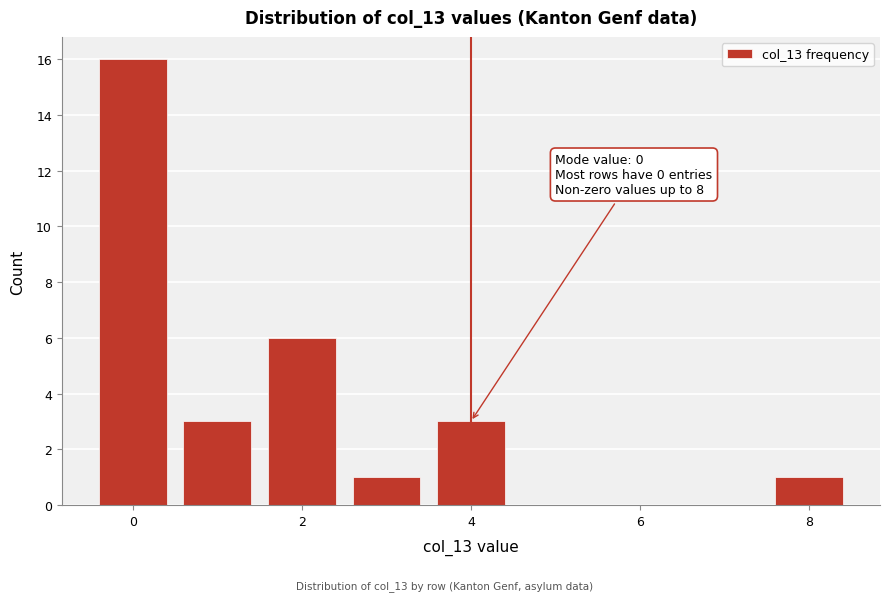

Over which range of the x-axis is the bar tallest?

-0.5 to 0.5